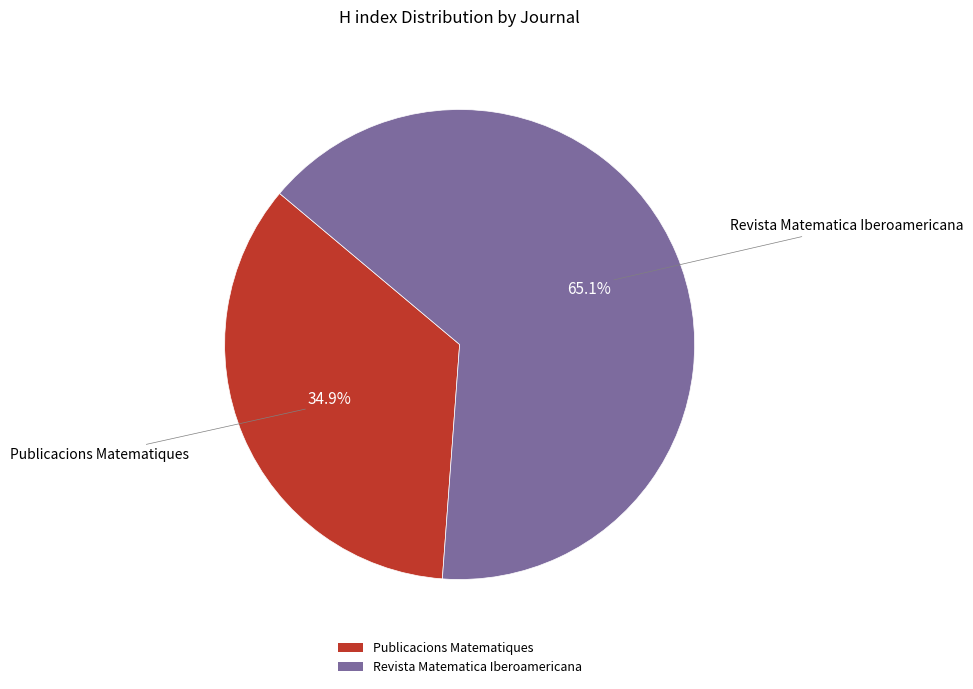

Is it true that Revista Matematica Iberoamericana is 65% of the pie?

True